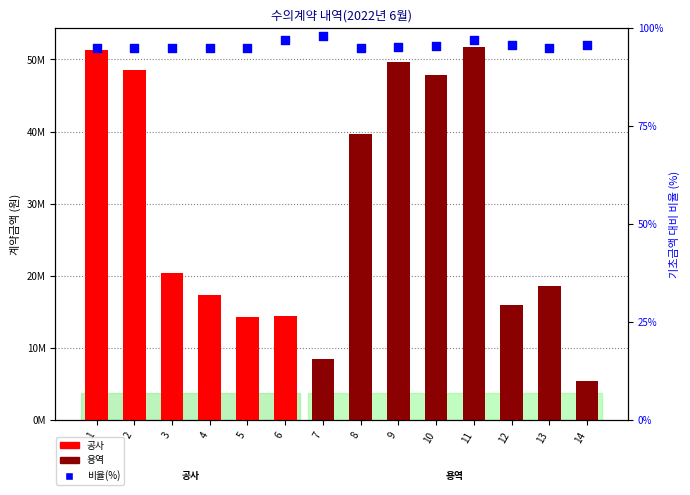

Which series contains the highest Y value?

계약금액